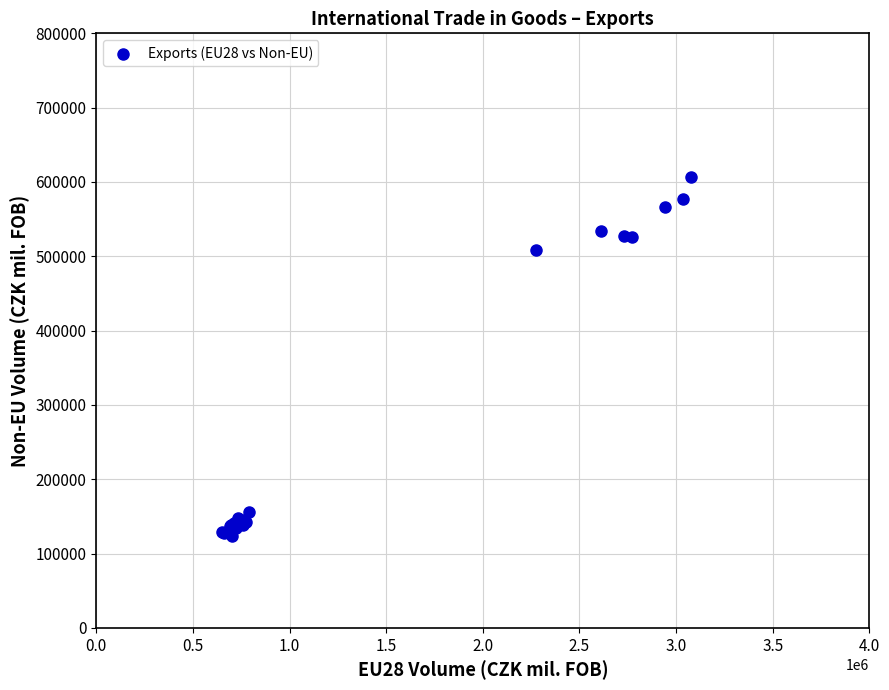

What Y value in the scatter plot is closest to 365734?

508157